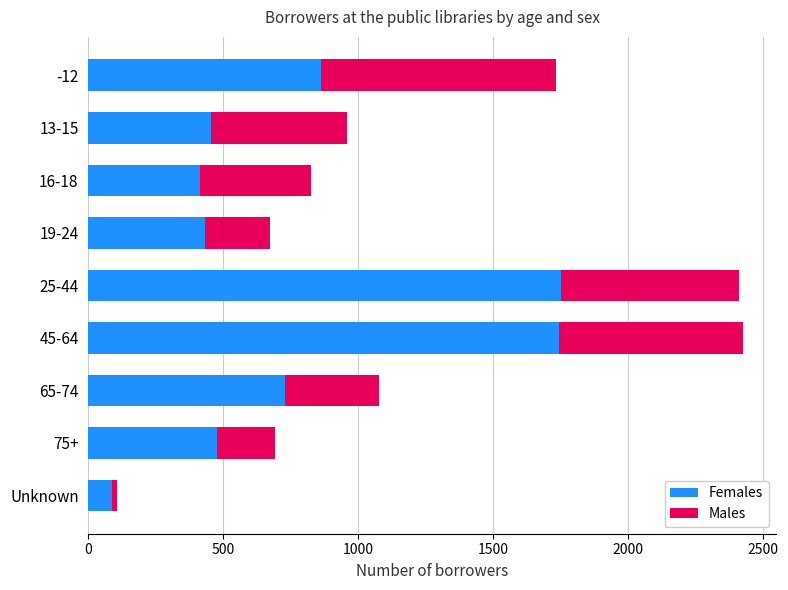

What is the highest value of the Females series?

1749